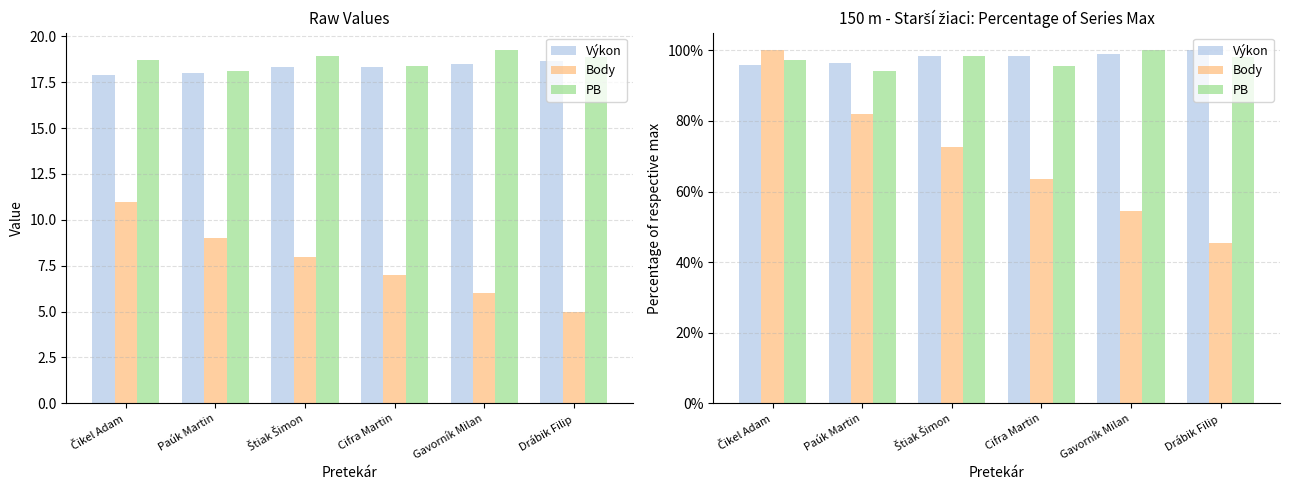

Where is Body nearest to the value 72?

Štiak Šimon